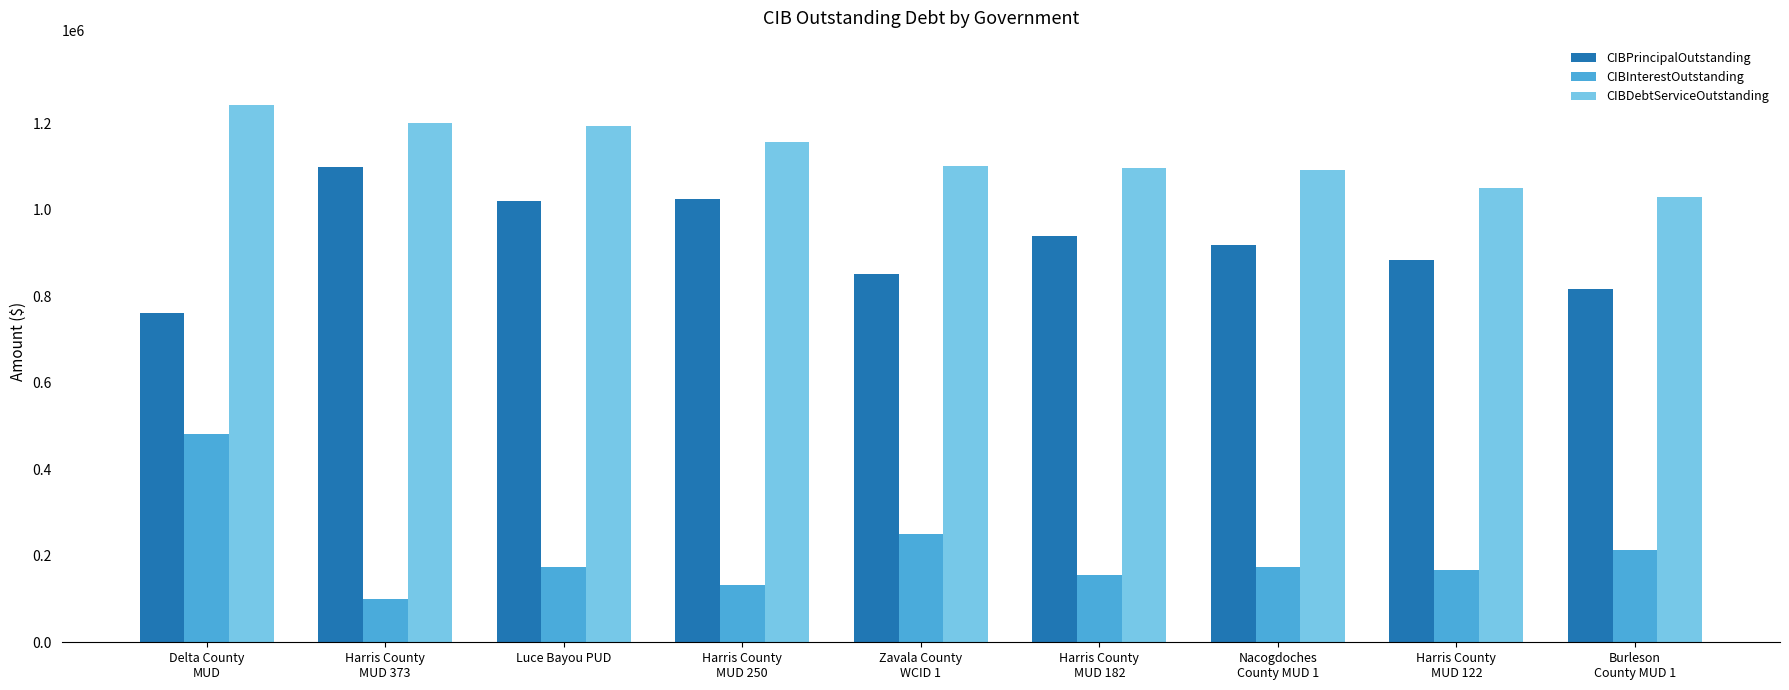

What are all the series names shown in the legend?

CIBPrincipalOutstanding, CIBInterestOutstanding, CIBDebtServiceOutstanding